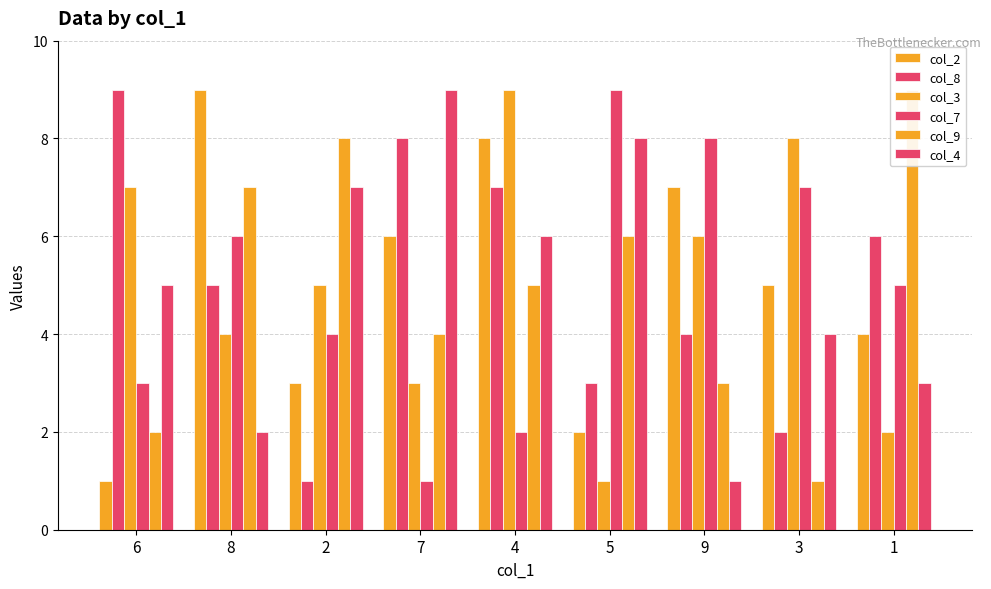

Which series has the widest spread of values?

col_2